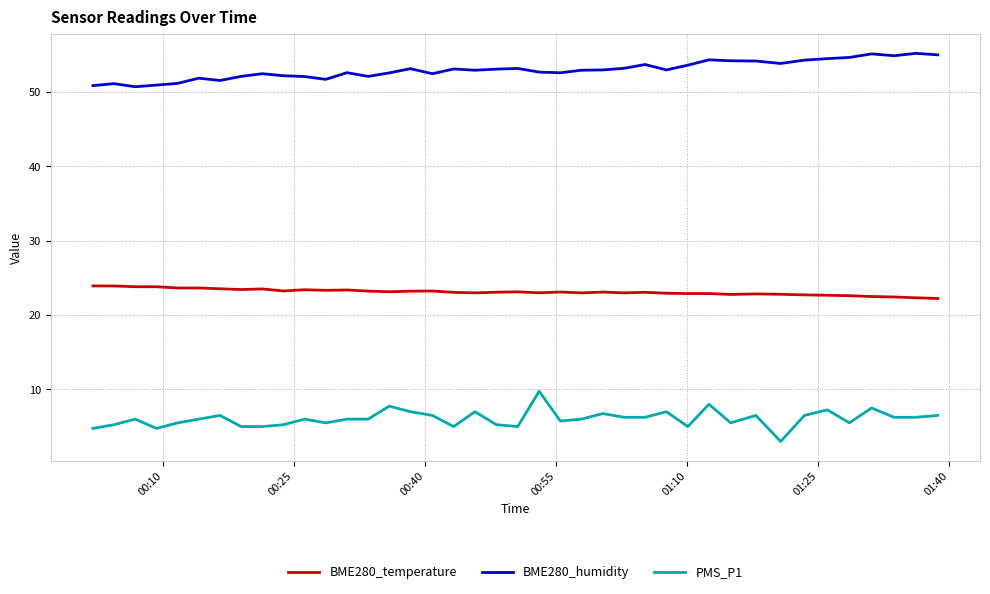

True or false: PMS_P1 and BME280_humidity intersect in this chart.

False